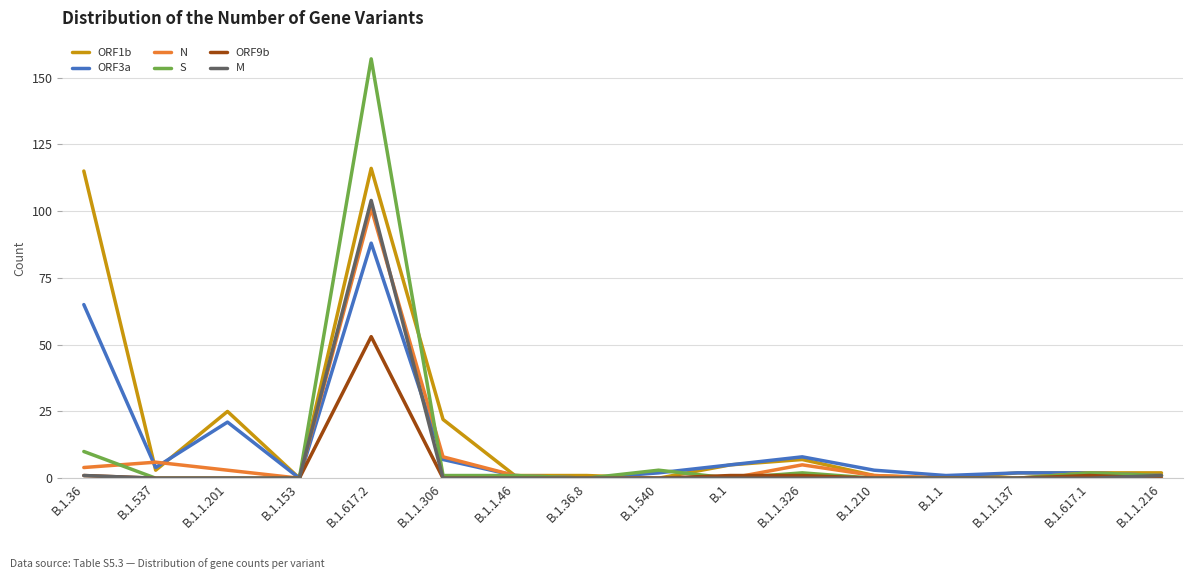

The N series shows 0 at B.1.36.8. True or false?

True